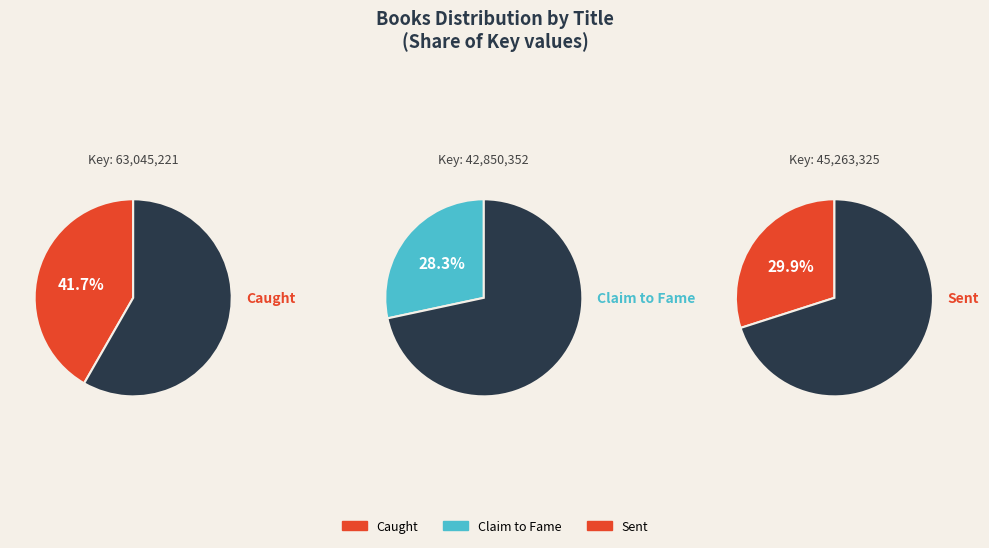

To the nearest percent, what is the difference between the largest and smallest slice percentages?

13%